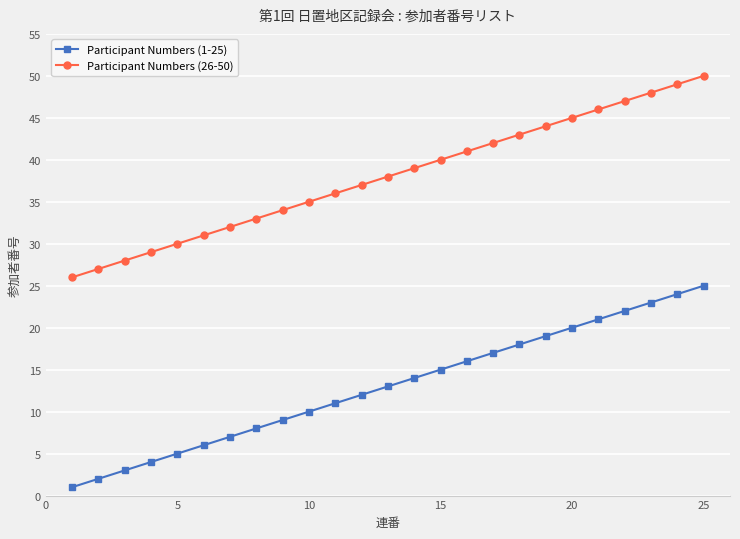

Rank the series by their average value, from lowest to highest.

Participant Numbers (1-25), Participant Numbers (26-50)